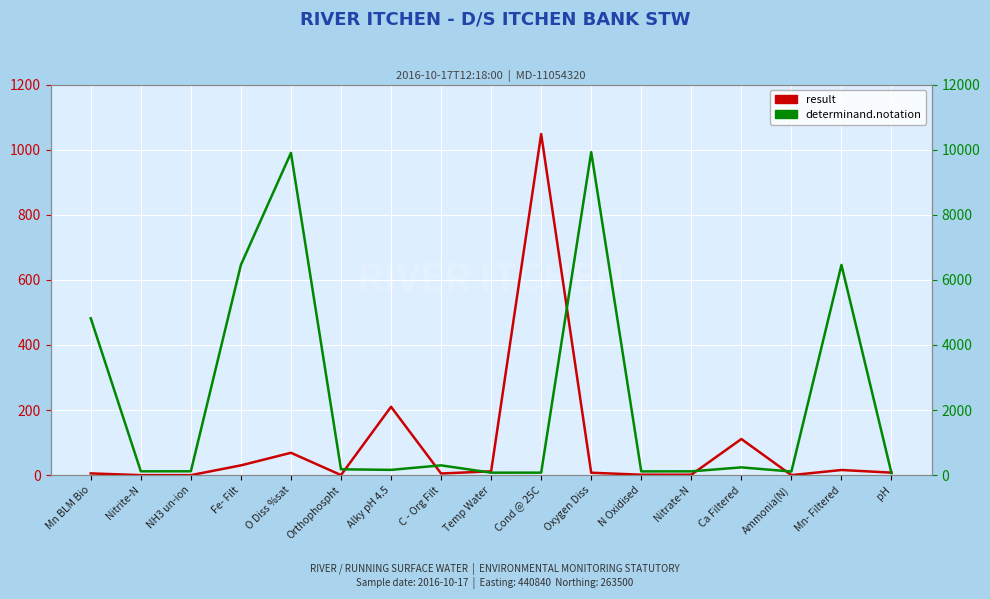

Between Mn BLM Bio and Mn- Filtered, which series saw the biggest shift?

determinand.notation